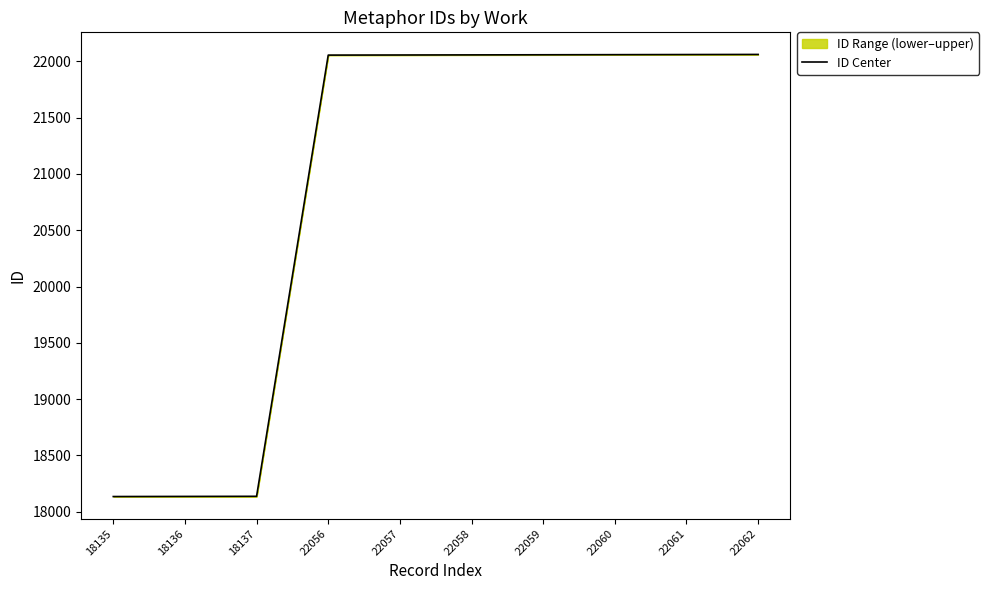

Where is the data nearest to the value 20098?

22056